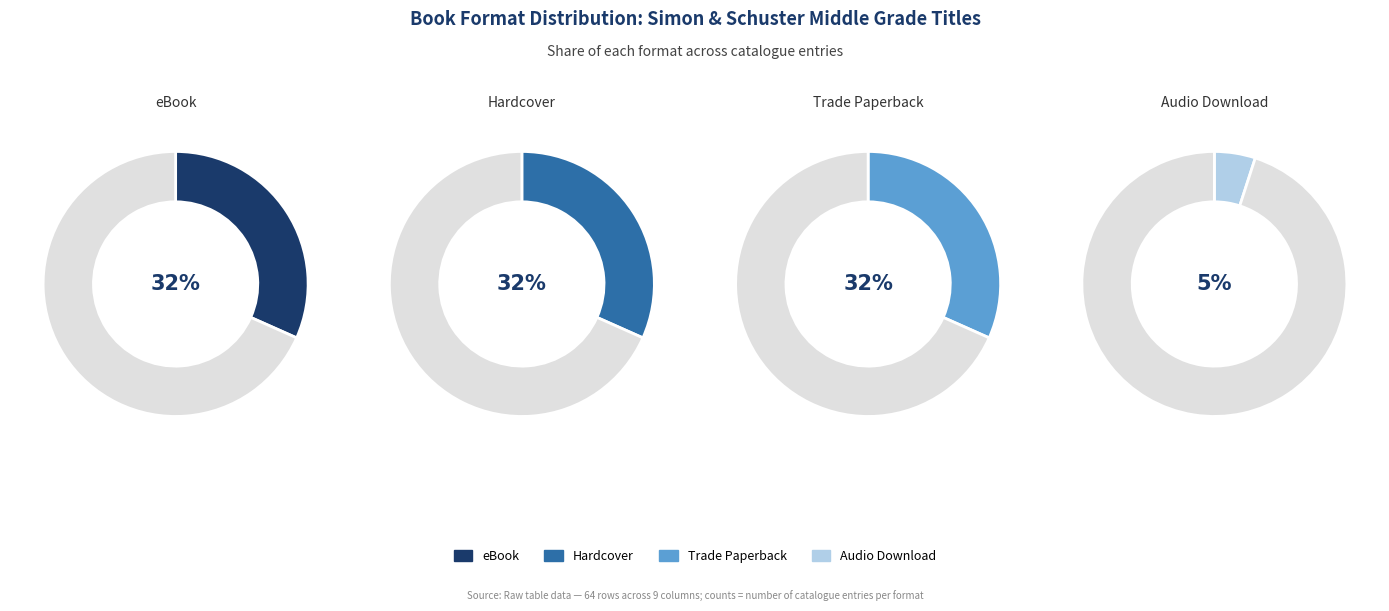

True or false: Hardcover accounts for 26% of the total.

False